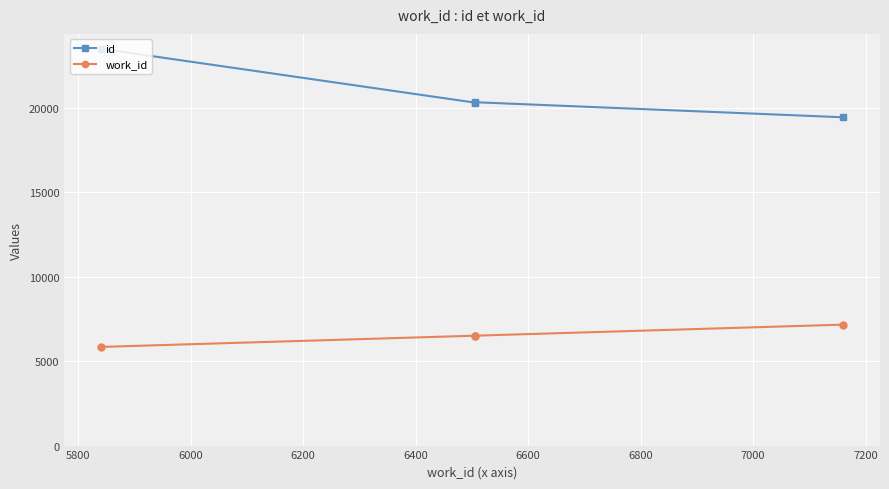

Which series has the largest total across all categories?

id